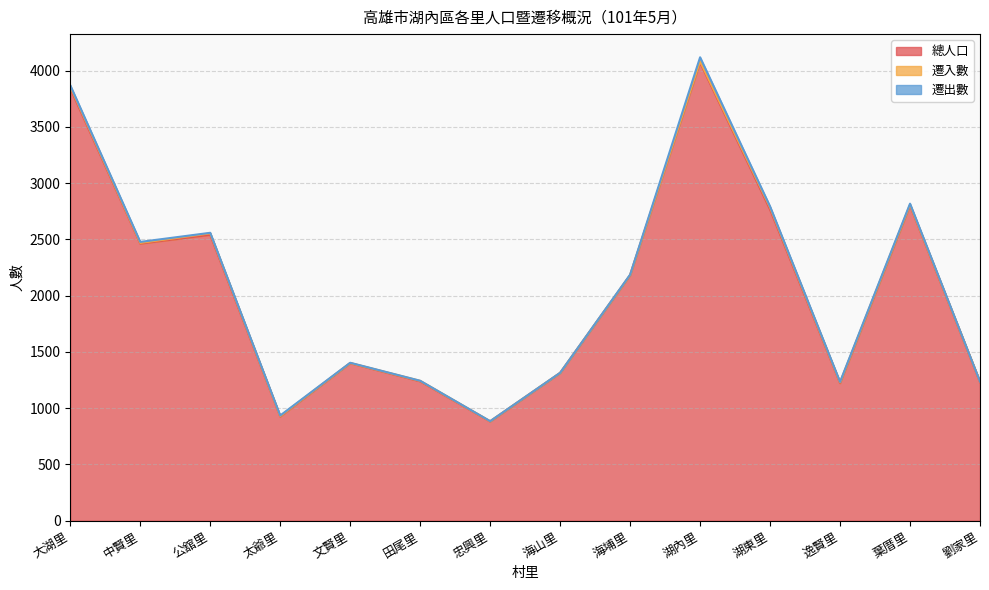

What is the difference between the second highest and minimum values in the 總人口 series?

2962